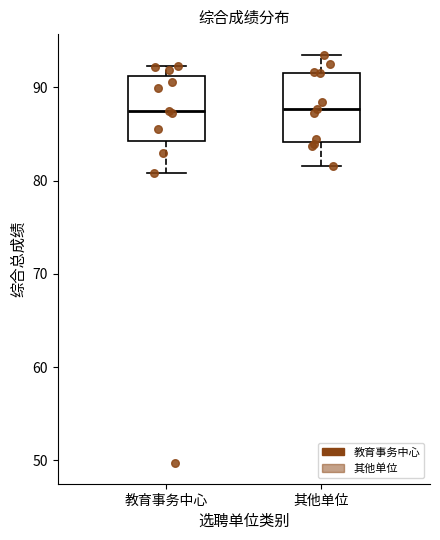

Where does the upper whisker of the box for 教育事务中心 end on the y-axis? The values are not printed on the chart, so give them approximately, as read against the axis.

92